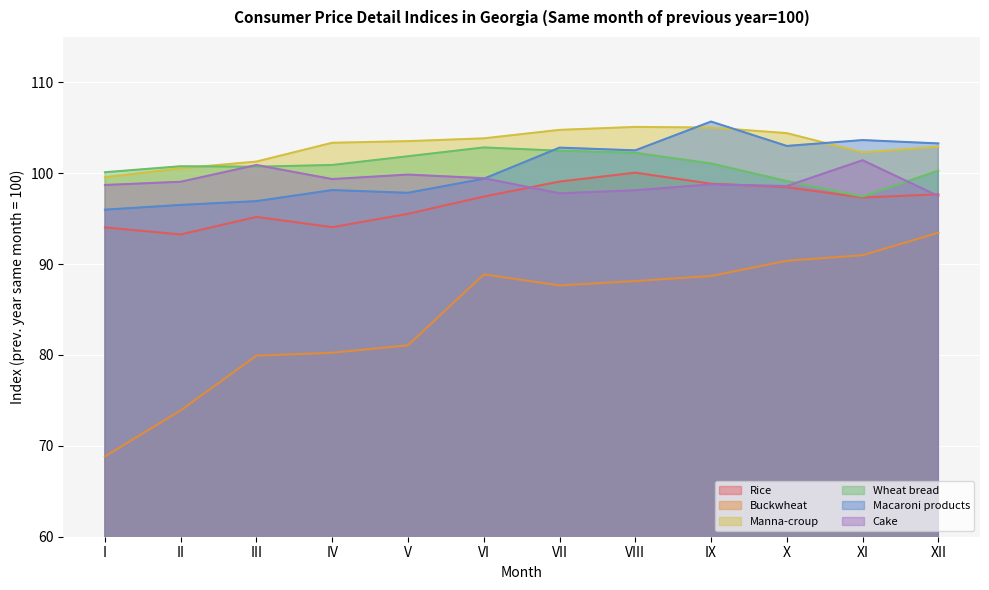

Reading right to left, list all the values displayed in this chart.

Rice: XII=97.7	XI=97.3	X=98.5	IX=98.8	VIII=100.1	VII=99.1	VI=97.4	V=95.5	IV=94.1	III=95.2	II=93.3	I=94.0
Buckwheat: XII=93.5	XI=91.0	X=90.4	IX=88.7	VIII=88.1	VII=87.7	VI=88.9	V=81.1	IV=80.2	III=79.9	II=73.9	I=68.8
Manna-croup: XII=102.9	XI=102.3	X=104.4	IX=105.0	VIII=105.1	VII=104.8	VI=103.8	V=103.5	IV=103.4	III=101.3	II=100.5	I=99.6
Wheat bread: XII=100.3	XI=97.4	X=99.1	IX=101.1	VIII=102.2	VII=102.5	VI=102.8	V=101.9	IV=100.9	III=100.7	II=100.8	I=100.1
Macaroni products: XII=103.3	XI=103.7	X=103.0	IX=105.7	VIII=102.5	VII=102.8	VI=99.4	V=97.8	IV=98.1	III=96.9	II=96.5	I=96.0
Cake: XII=97.5	XI=101.4	X=98.6	IX=98.8	VIII=98.1	VII=97.8	VI=99.5	V=99.9	IV=99.4	III=100.9	II=99.1	I=98.7